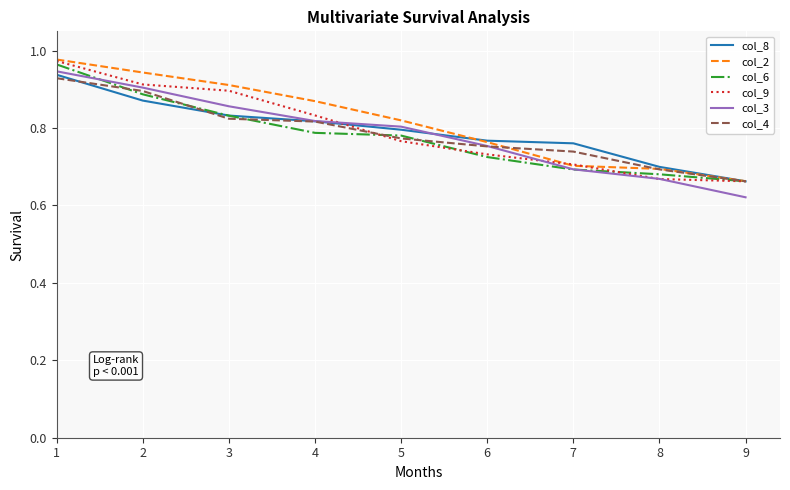

What is the total value across all series at 9?

3.9